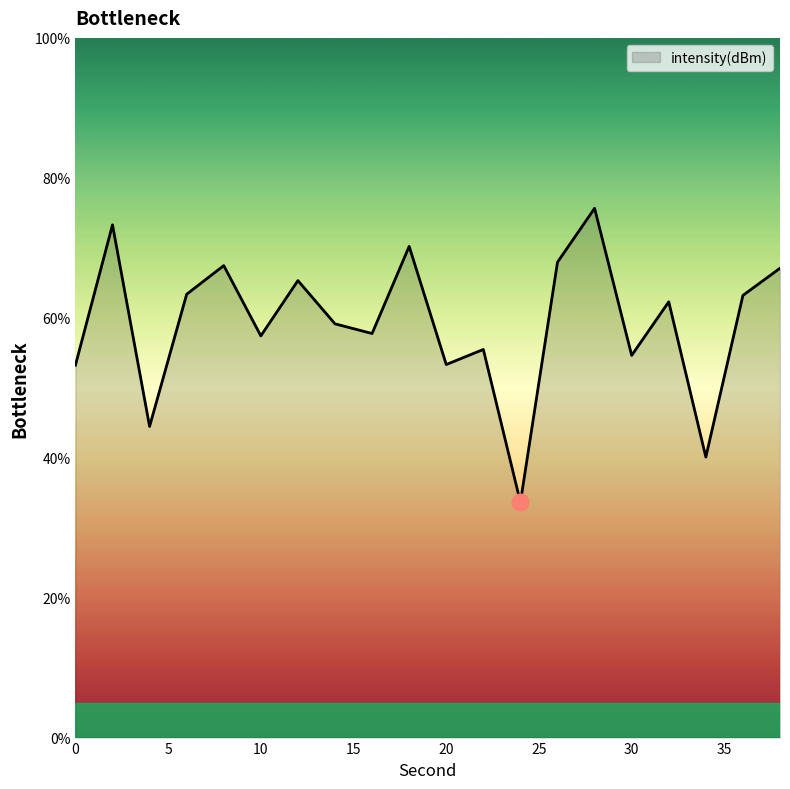

What is the difference between the maximum and minimum values?

42.0